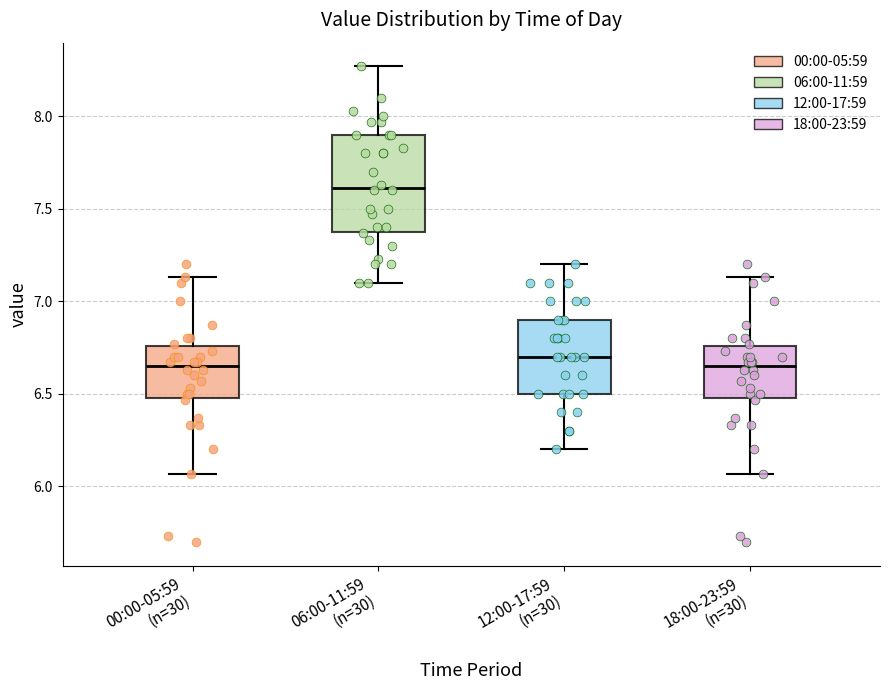

Reading left to right, transcribe this box plot: for each box, give where its median line is, the range the box spans, and where its two whiskers end, as read against the y-axis. The values are not printed on the chart, so give them approximately, as read against the axis.

00:00-05:59 (n=30): median 6.65, box 6.50 to 6.75, whiskers 6.05 to 7.15
06:00-11:59 (n=30): median 7.60, box 7.40 to 7.90, whiskers 7.10 to 8.25
12:00-17:59 (n=30): median 6.70, box 6.50 to 6.90, whiskers 6.20 to 7.20
18:00-23:59 (n=30): median 6.65, box 6.50 to 6.75, whiskers 6.05 to 7.15